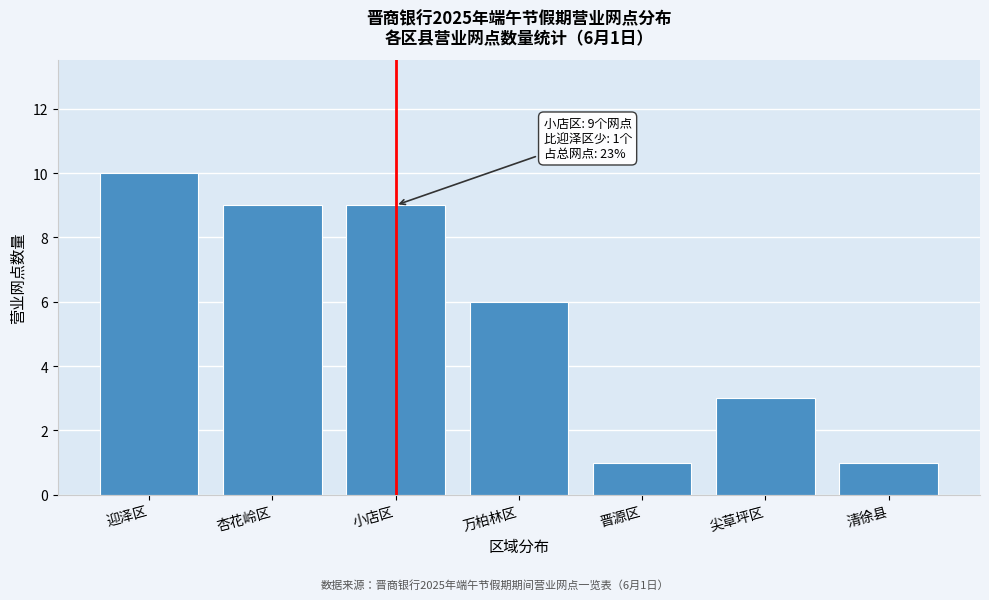

Reading left to right, list all the values displayed in this chart.

10	9	9	6	1	3	1